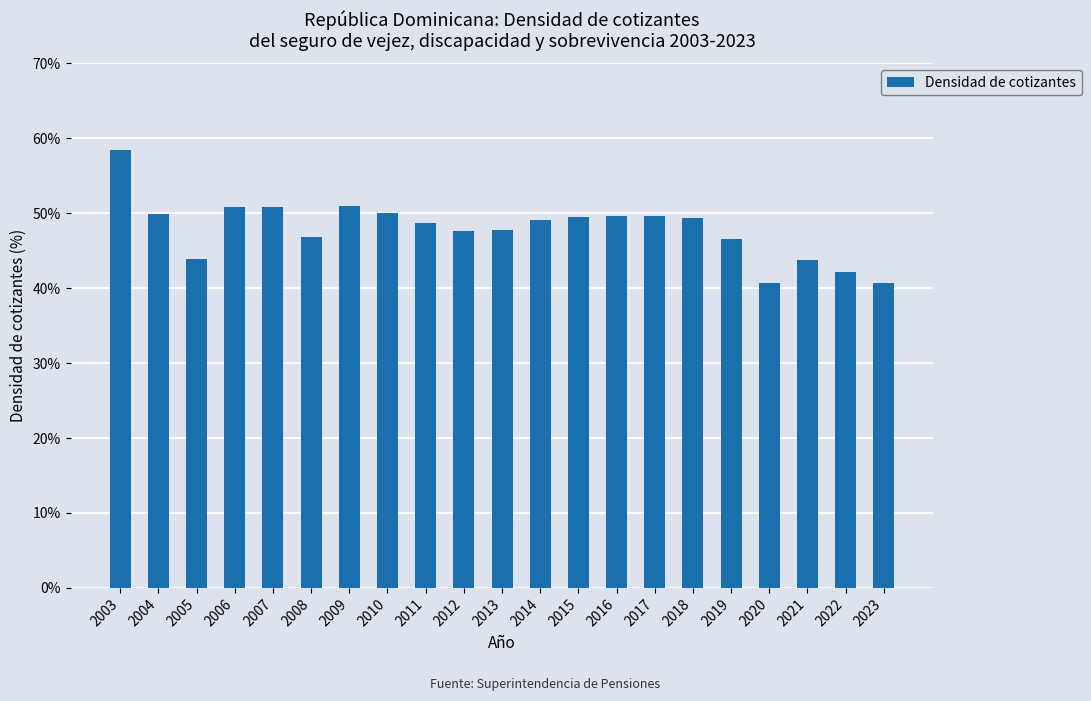

What is the greatest value displayed?

58.5